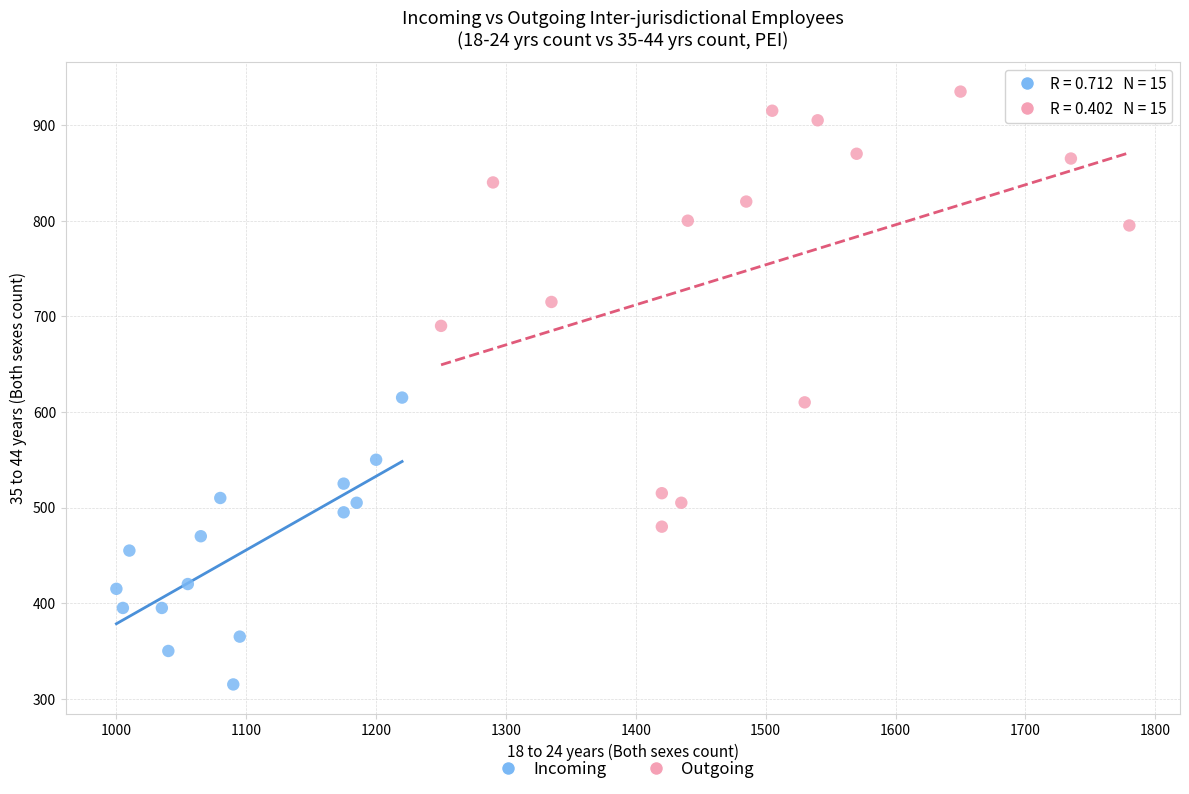

Which series reaches the minimum Y coordinate?

Incoming